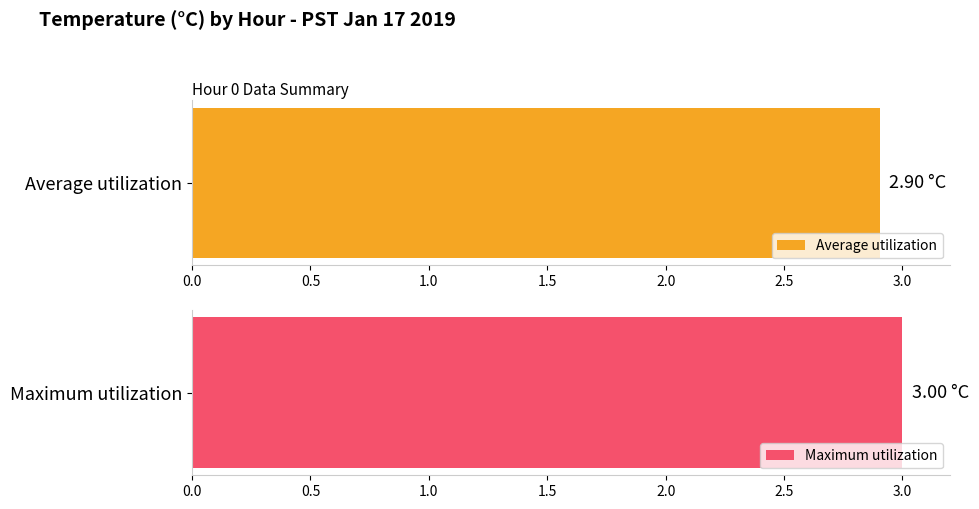

What is the average value of the Maximum utilization series?

3.0